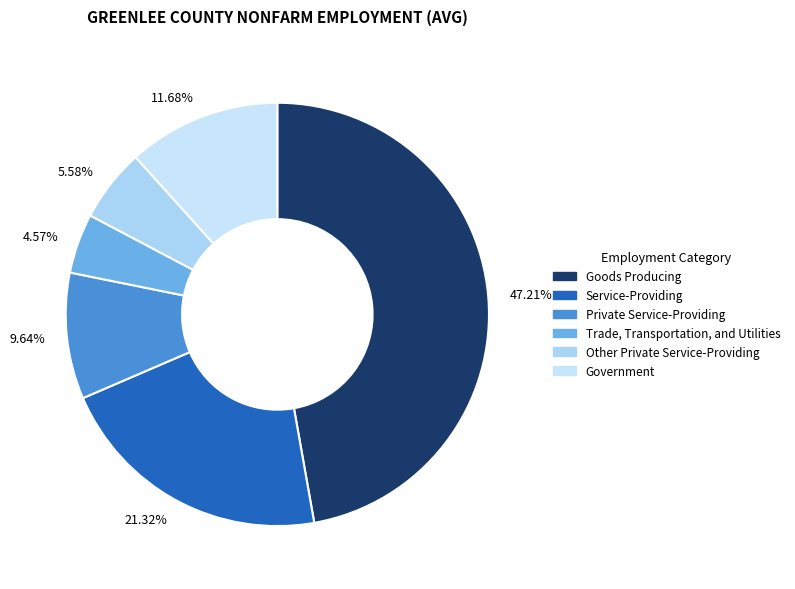

How many slices are in this pie chart?

6